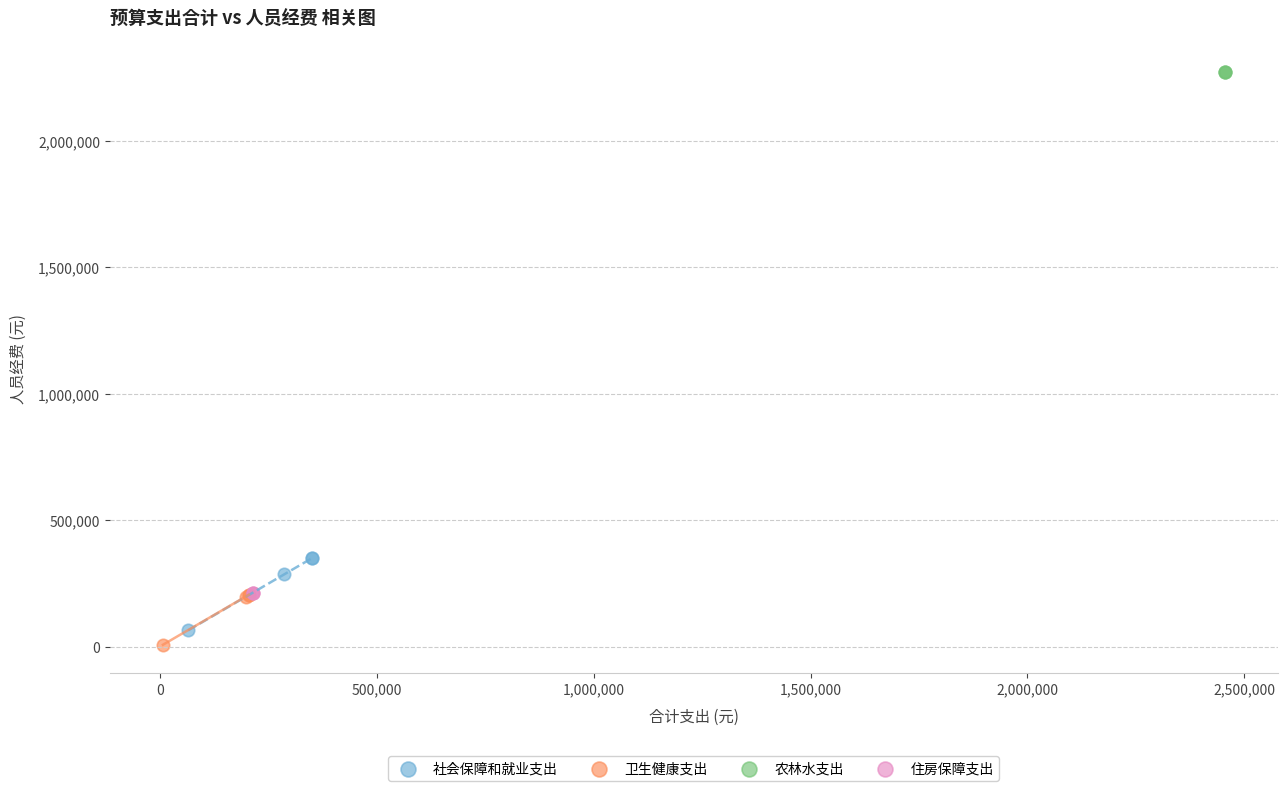

Which series contains the highest Y value?

农林水支出